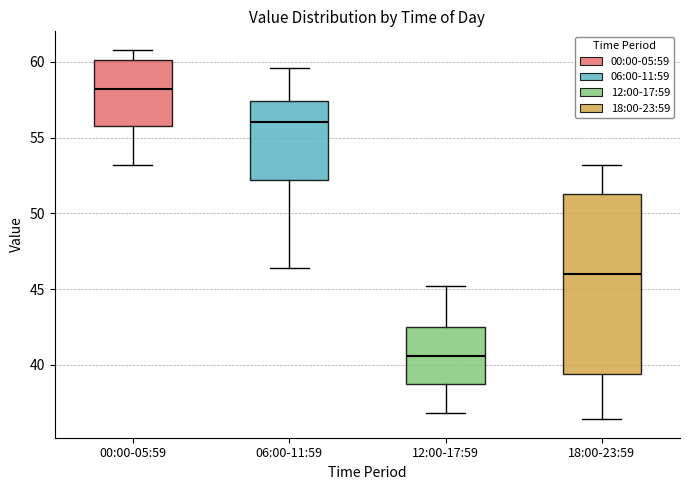

Reading left to right, read every box against the y-axis: the position of its median line, the range the box covers, and the ends of its whiskers. The values are not printed on the chart, so give them approximately, as read against the axis.

00:00-05:59: median 58.0, box 56.0 to 60.0, whiskers 53.0 to 61.0
06:00-11:59: median 56.0, box 52.0 to 57.5, whiskers 46.5 to 59.5
12:00-17:59: median 40.5, box 38.5 to 42.5, whiskers 37.0 to 45.0
18:00-23:59: median 46.0, box 39.5 to 51.5, whiskers 36.5 to 53.0